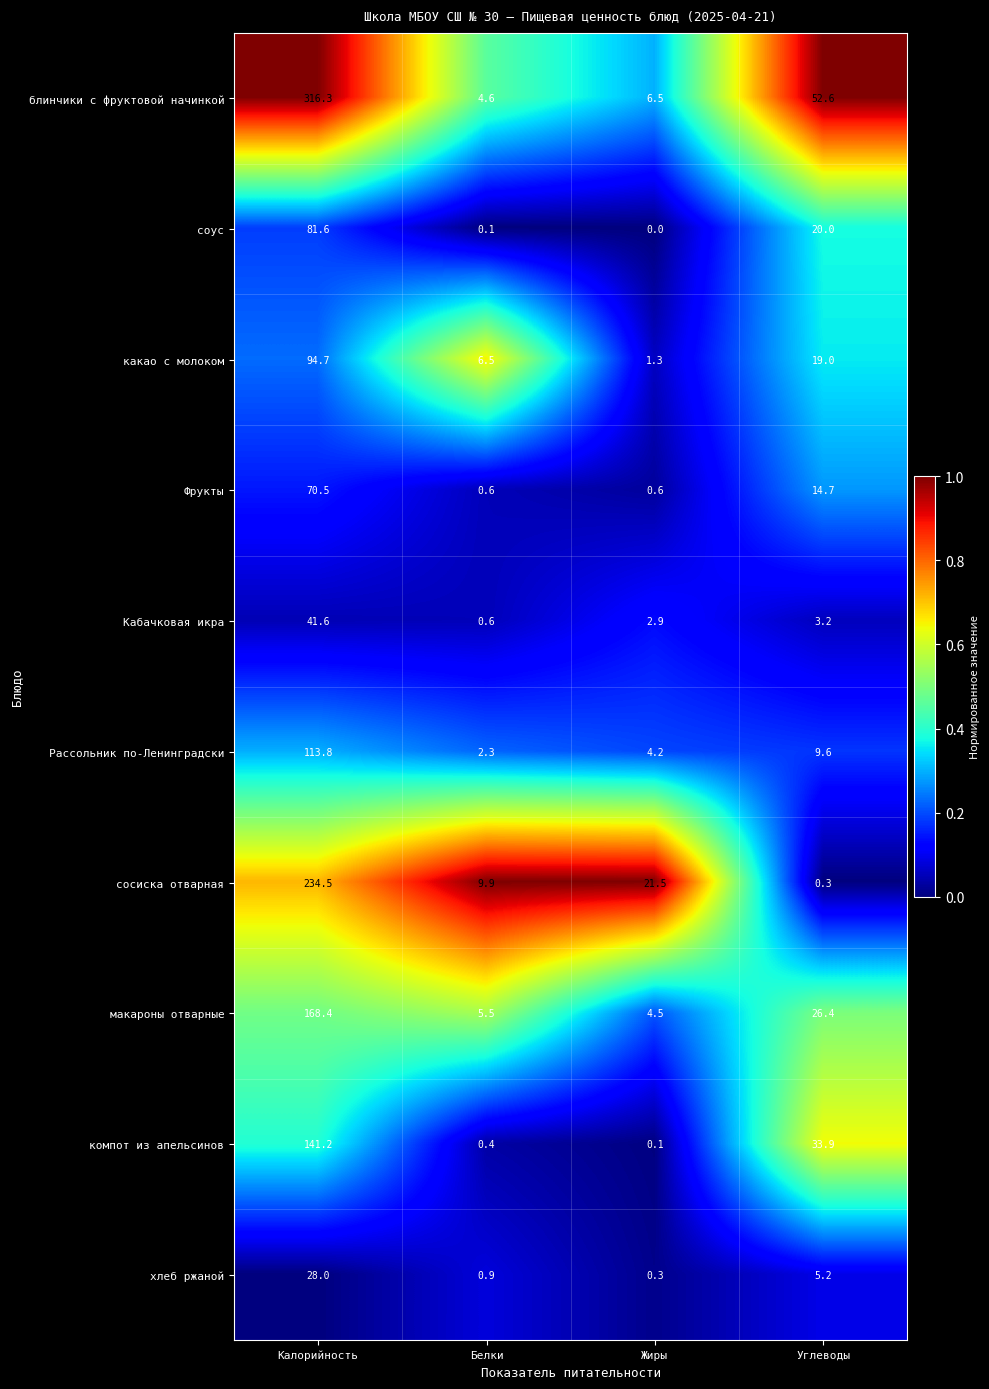

What is the minimum value for Рассольник по-Ленинградски?

2.3